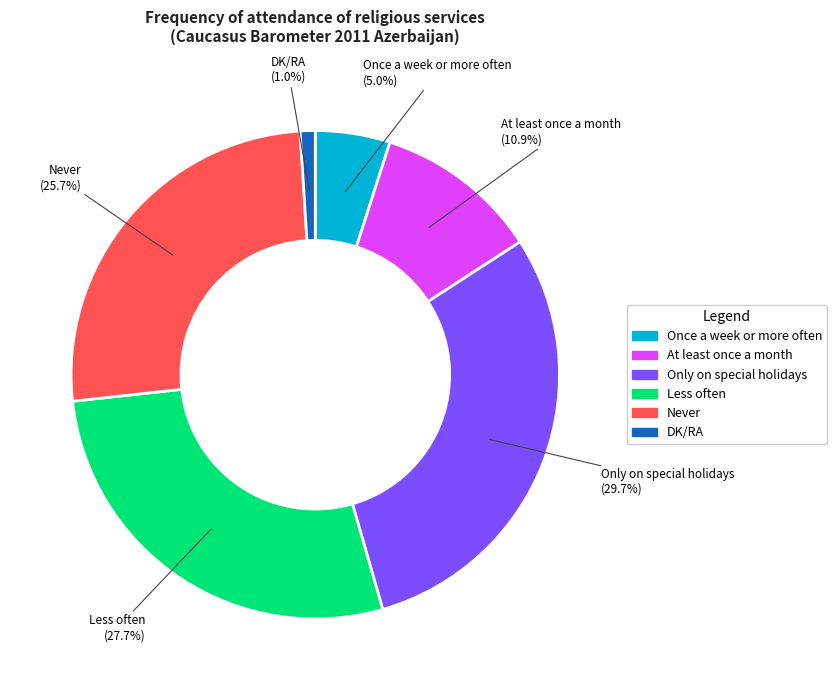

To the nearest percent, what is the difference between the Never and At least once a month slice percentages?

15%